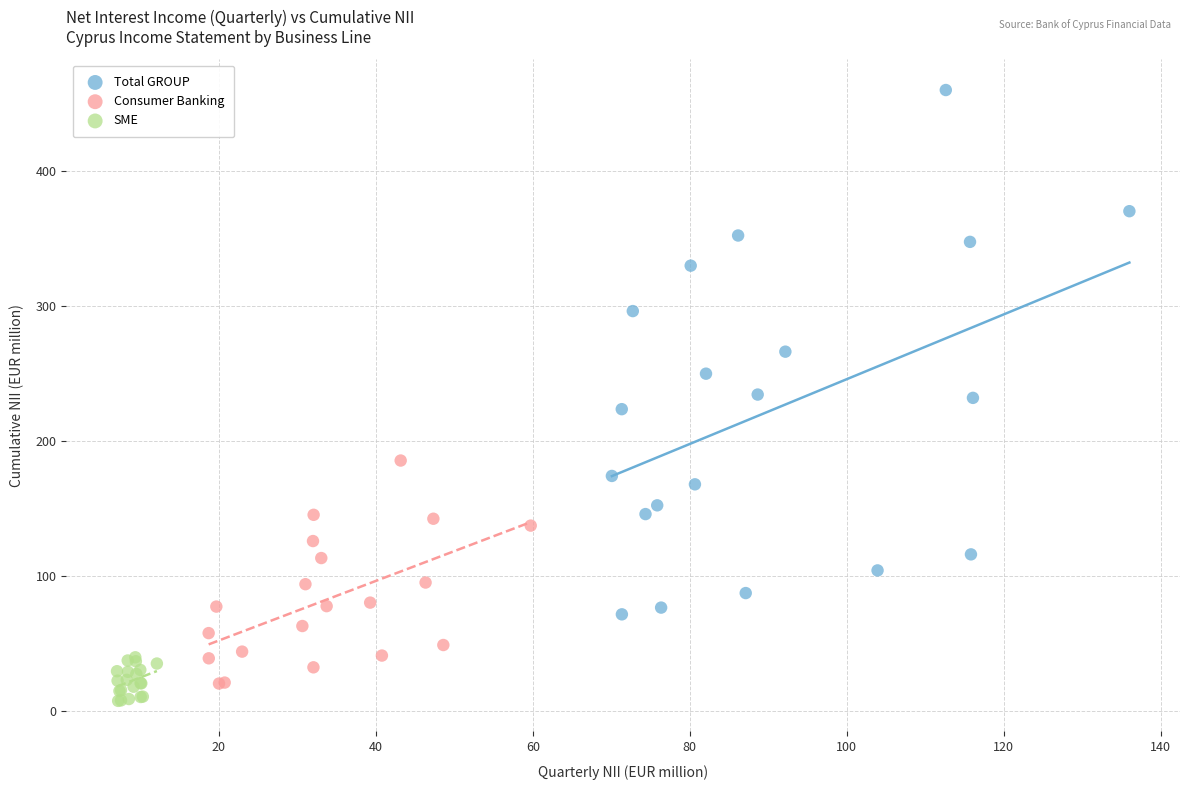

Which series has the largest Y range (max minus min)?

Total GROUP